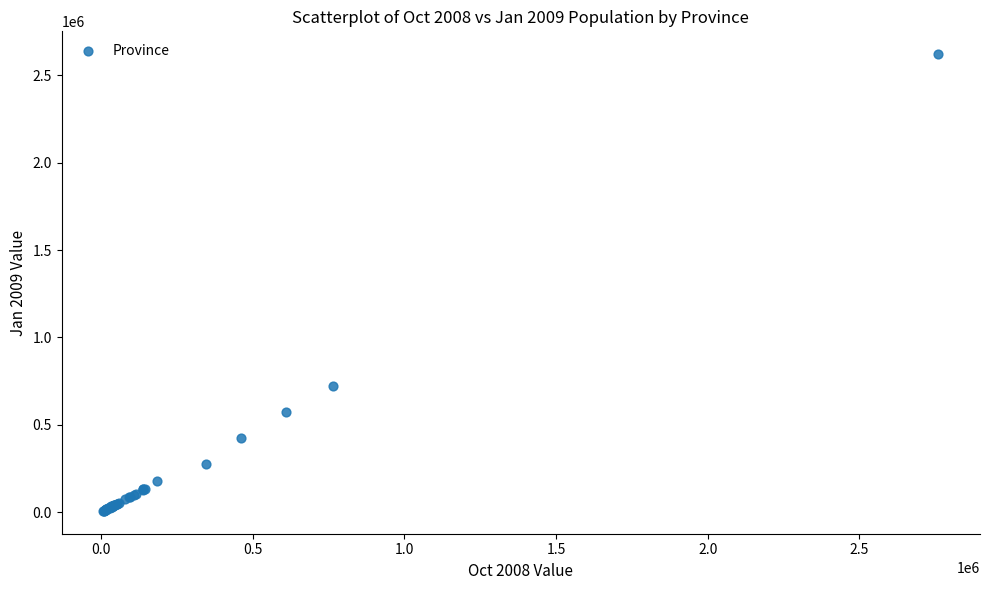

What Y value in the scatter plot is closest to 1313984?

720702